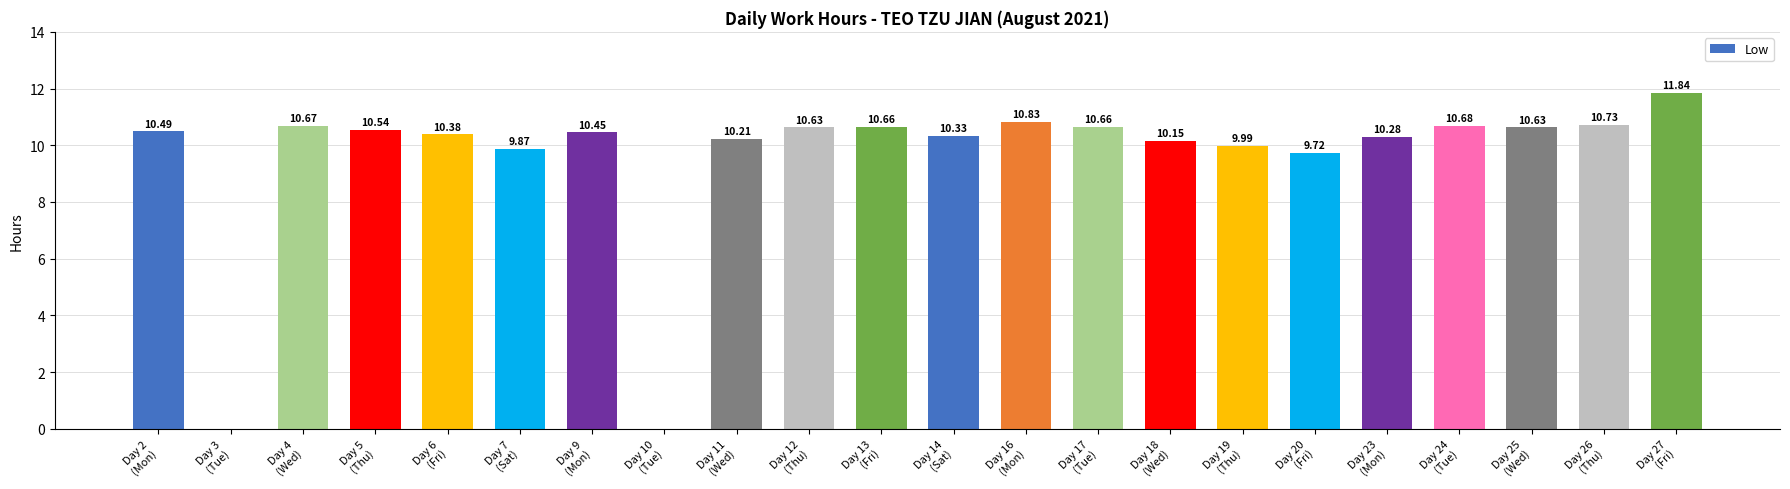

The value at Day 13
(Fri) is 2.3. True or false?

False